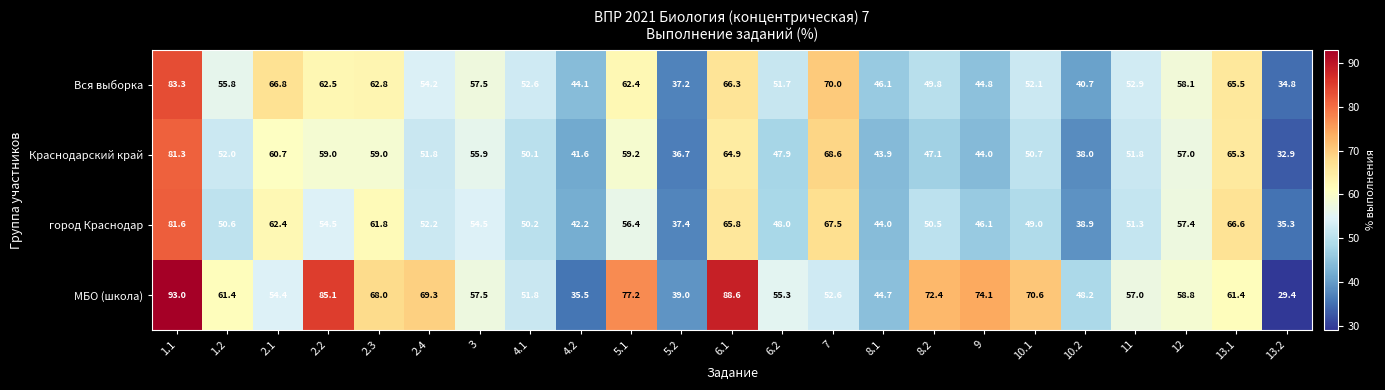

What is the average value of the Вся выборка series?

55.3